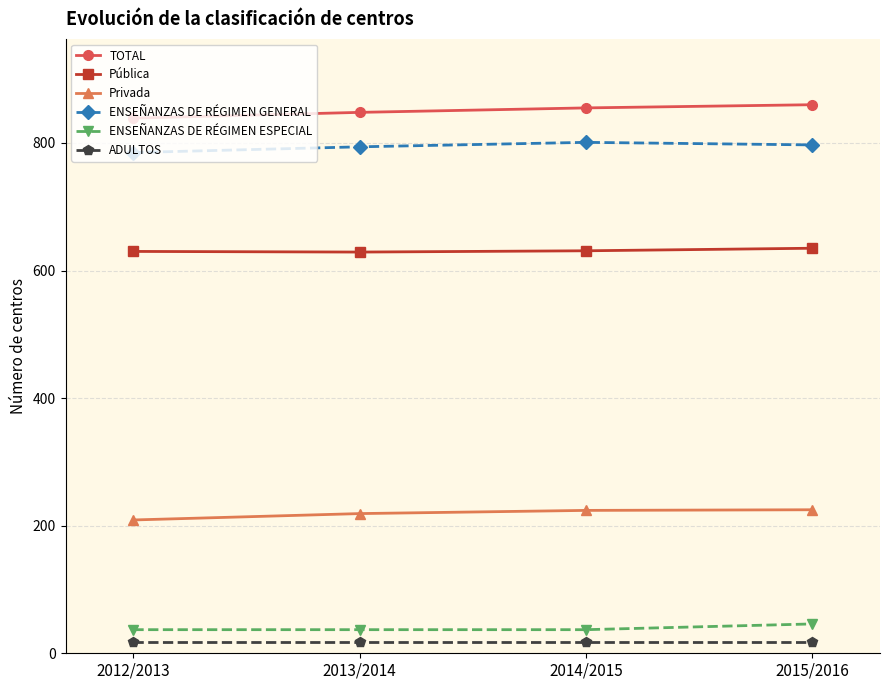

What is the label of the 3rd point from the right?

2013/2014